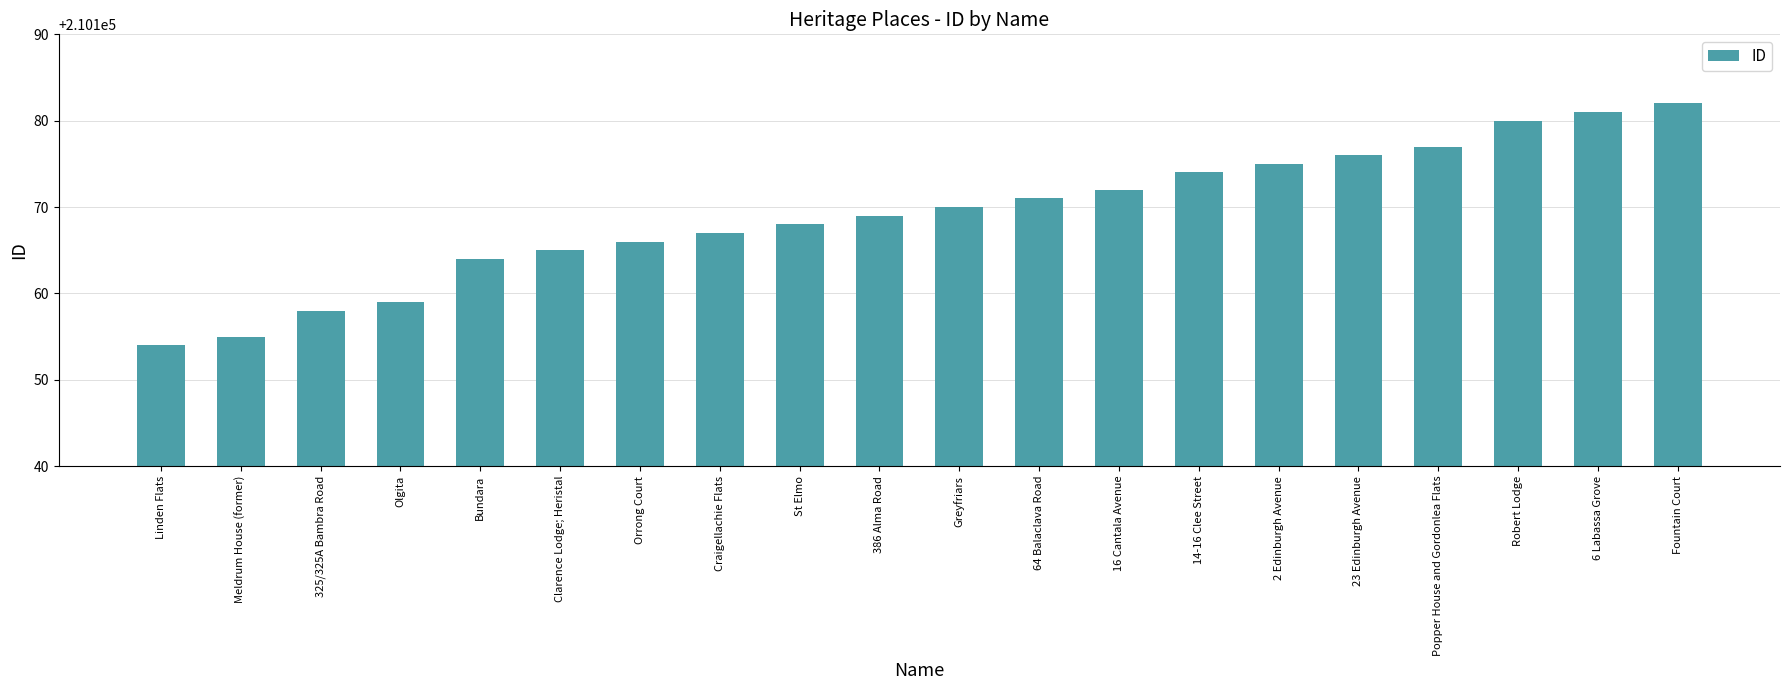

Reading left to right, what are all the values shown in this chart?

210154	210155	210158	210159	210164	210165	210166	210167	210168	210169	210170	210171	210172	210174	210175	210176	210177	210180	210181	210182